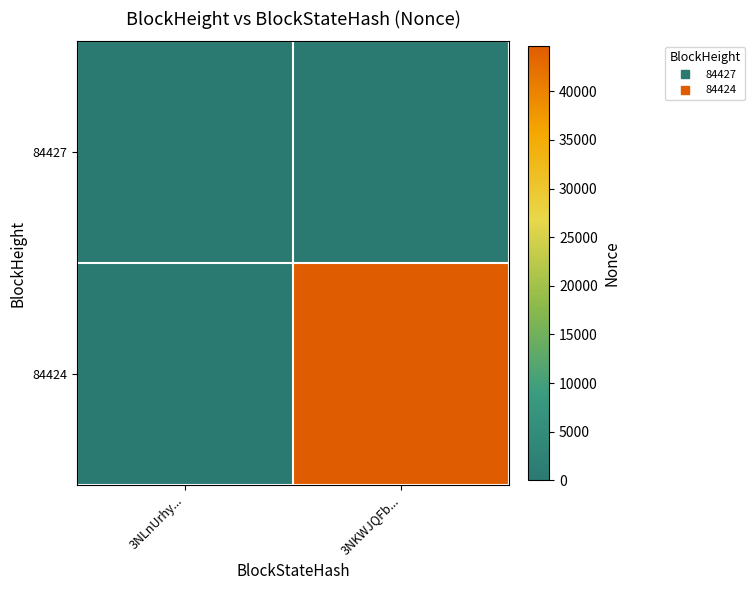

Rank the series by their average value, from lowest to highest.

84427, 84424